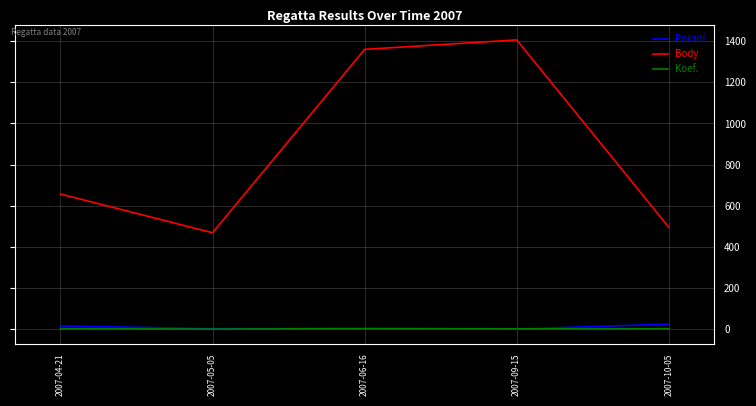

True or false: Body and Koef. cross at least once.

False